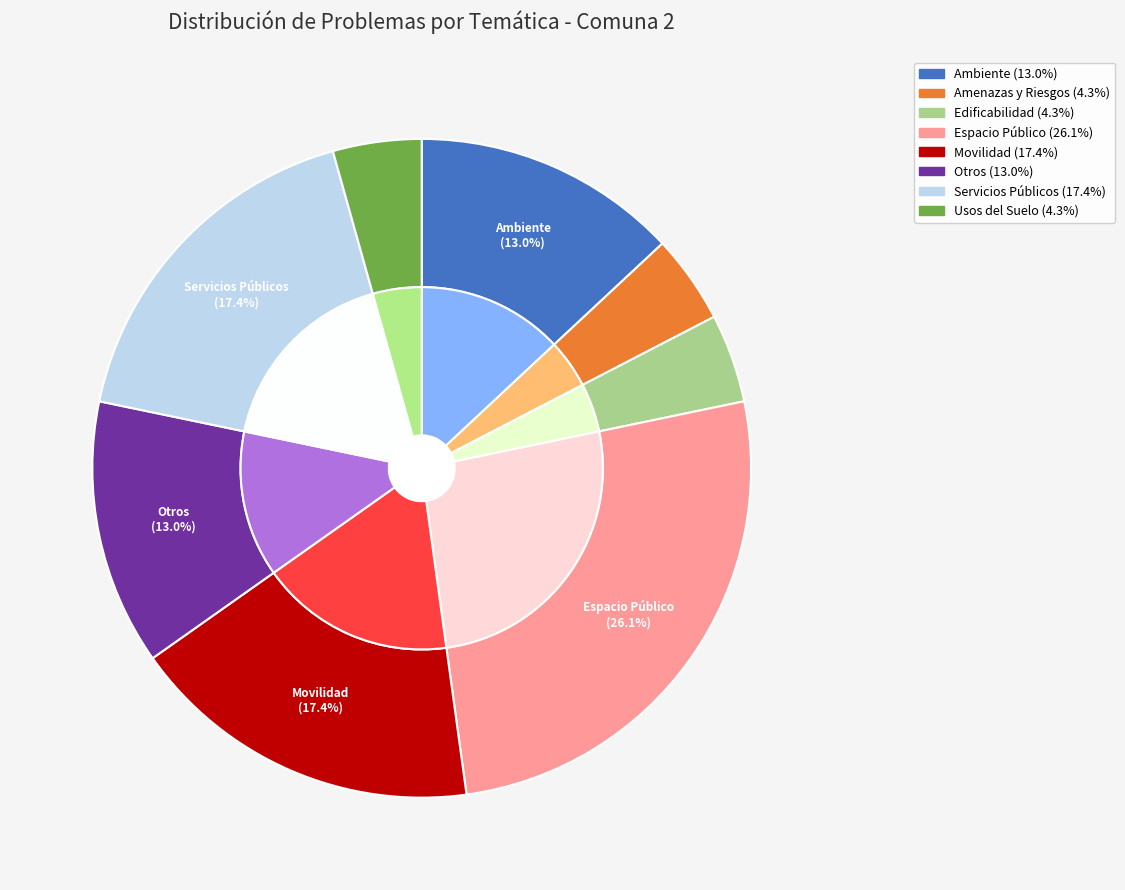

To the nearest percent, what percentage of the pie is Ambiente?

13%